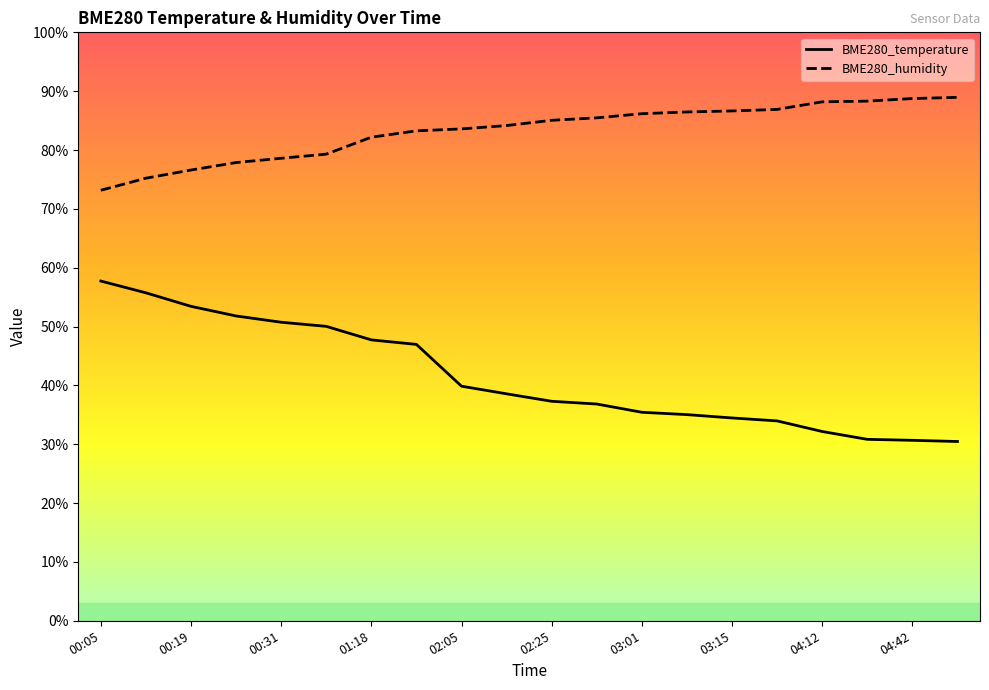

True or false: BME280_temperature and BME280_humidity intersect in this chart.

False